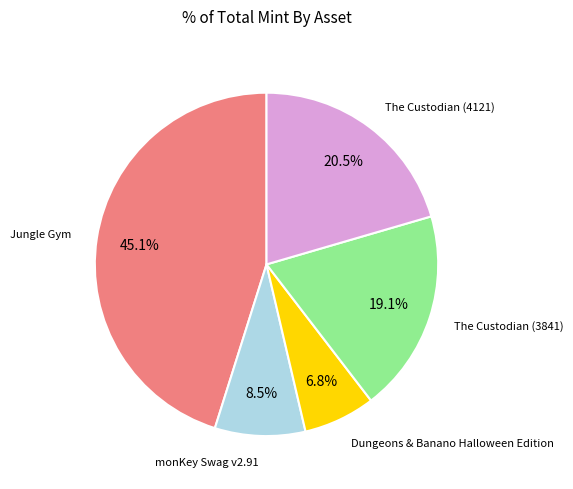

Does any single category account for the majority?

No